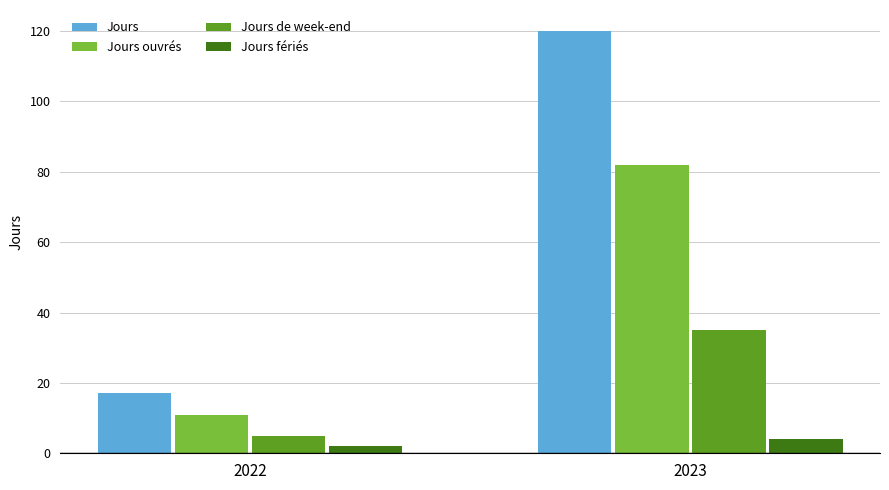

Reading left to right, transcribe all the data shown in this chart.

Jours: 2022=17	2023=120
Jours ouvrés: 2022=11	2023=82
Jours de week-end: 2022=5	2023=35
Jours fériés: 2022=2	2023=4